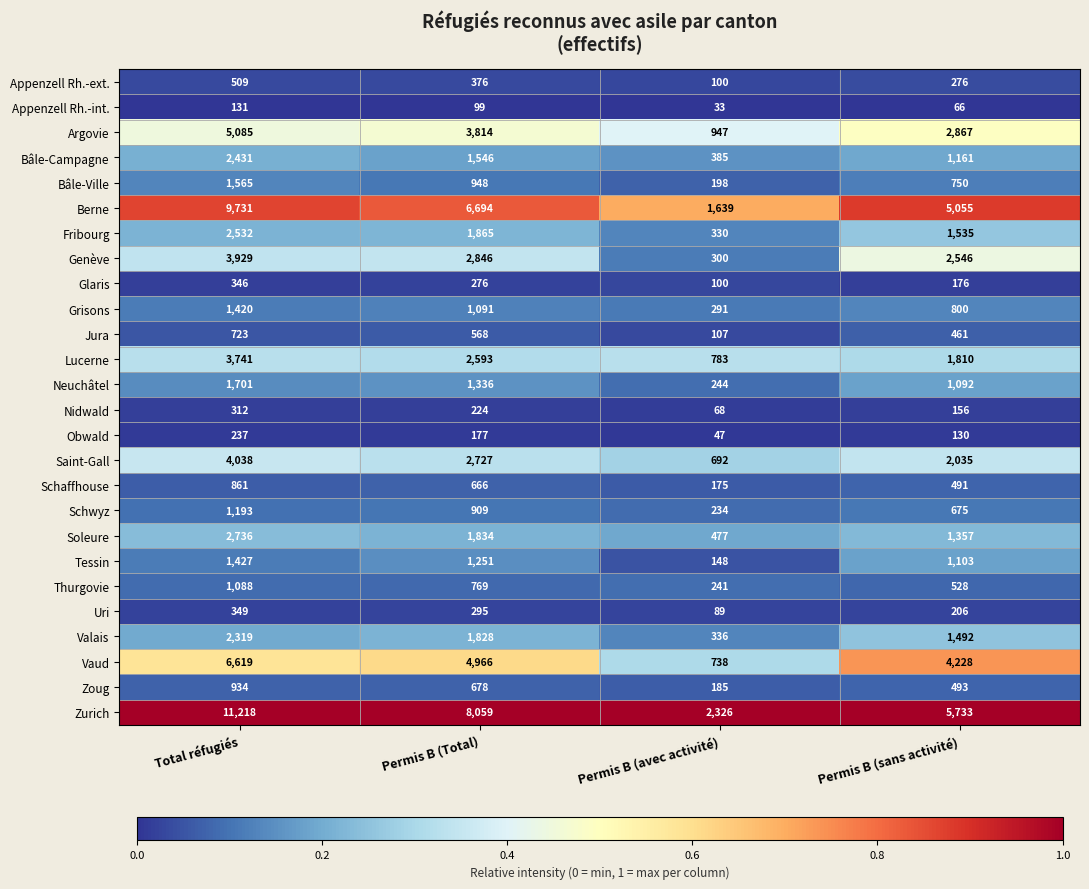

At which label does Tessin reach its minimum?

Permis B (avec activité)